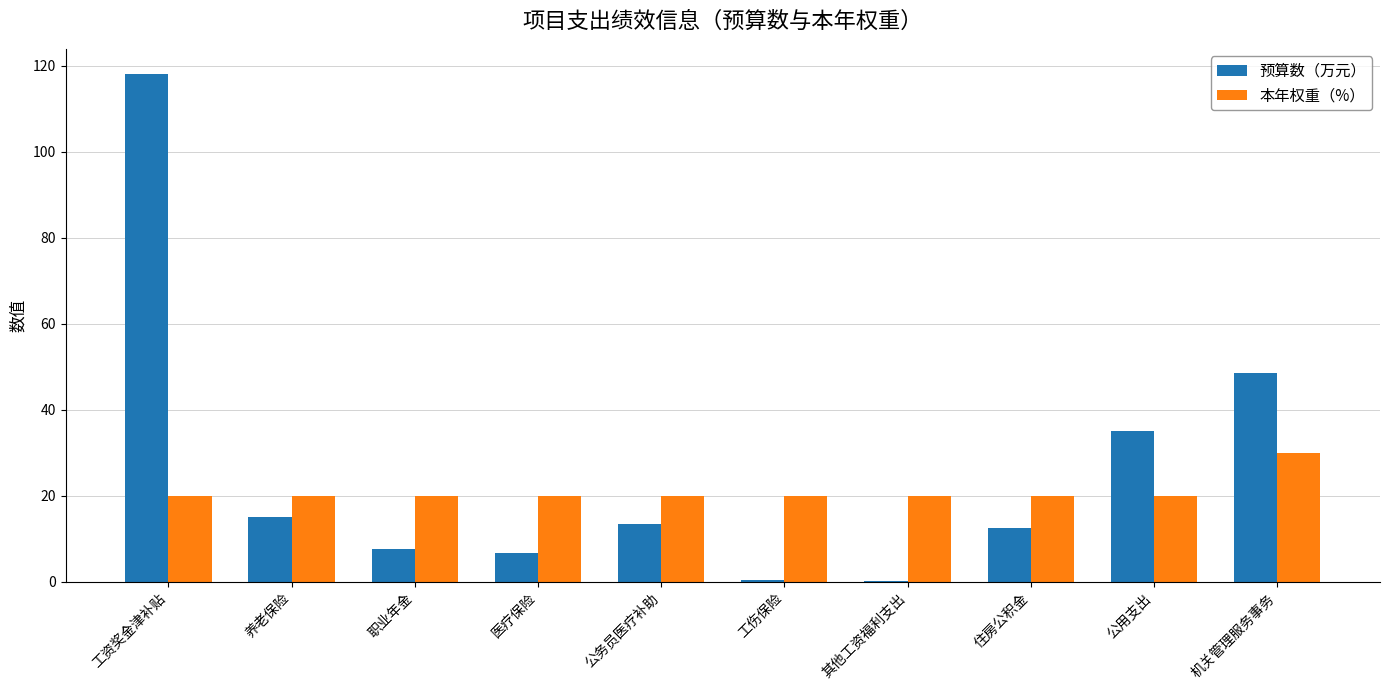

What is the sum of all 预算数（万元） values?

258.0